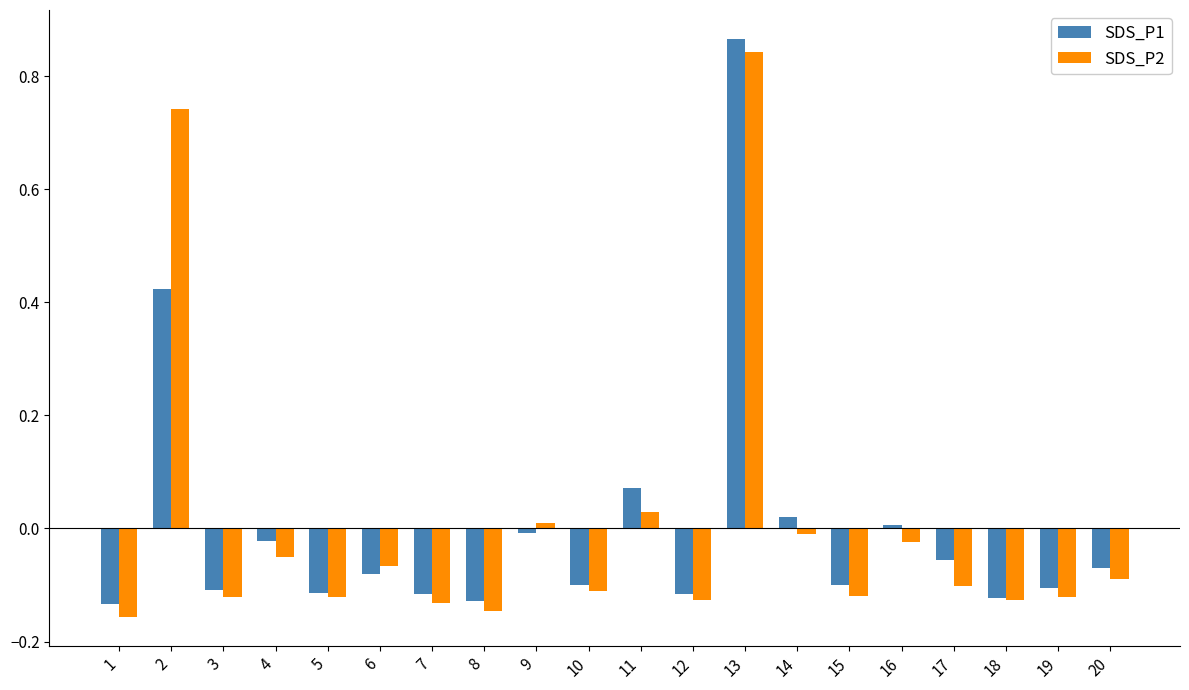

At which label does SDS_P2 reach its peak?

13